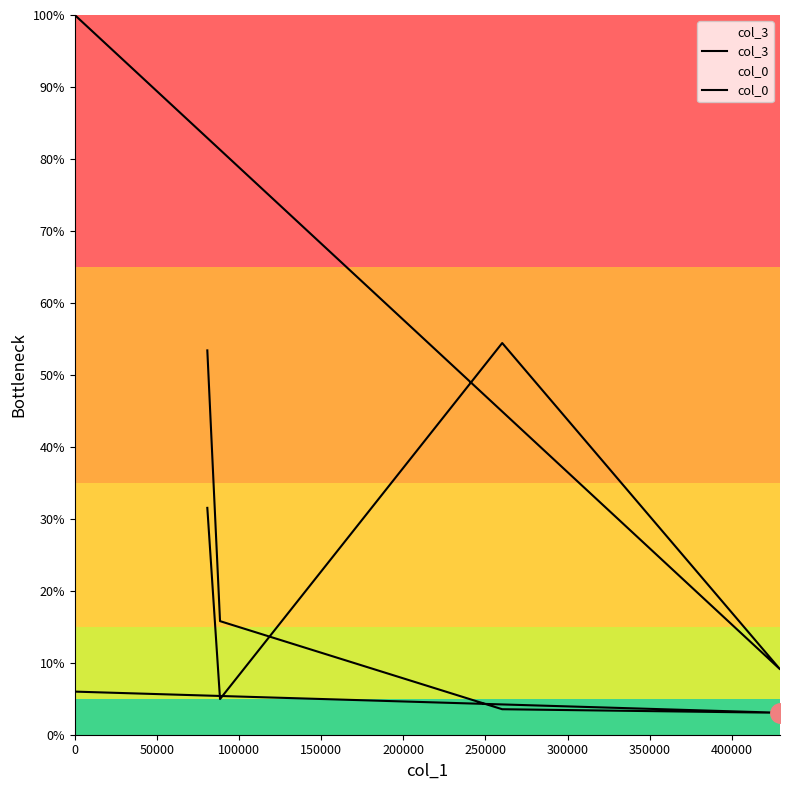

What is the difference between the maximum and minimum values in the col_0 series?

100.0